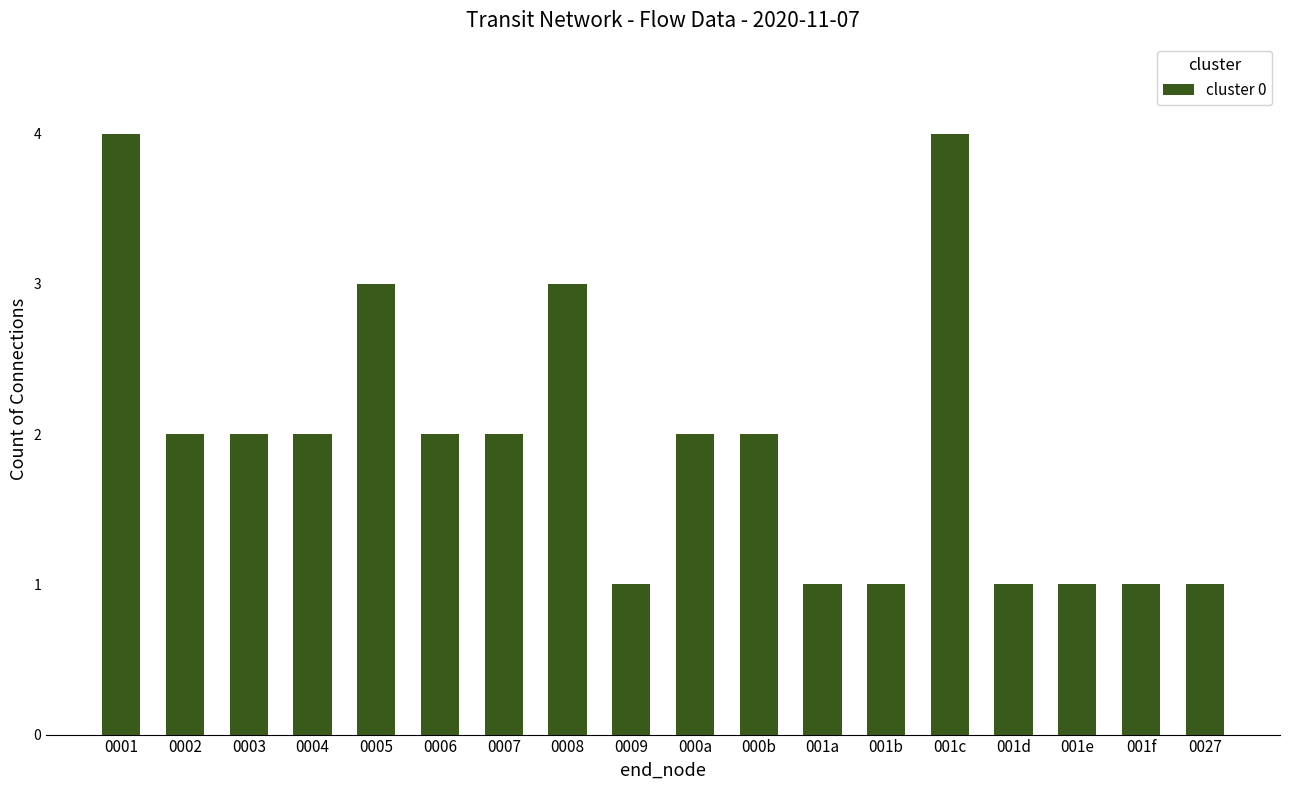

What is the smallest value displayed?

1